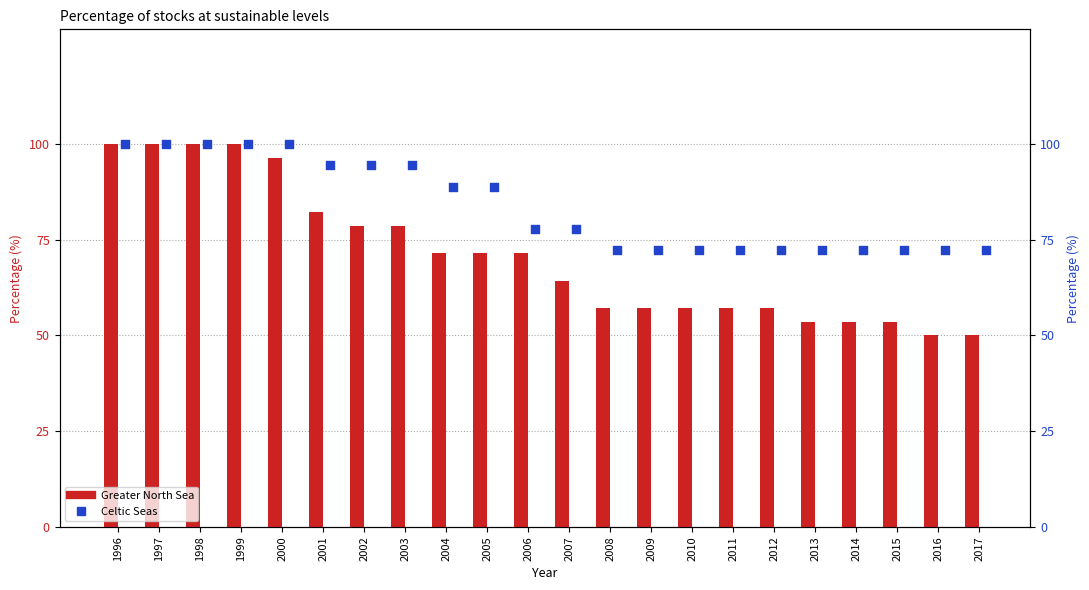

At how many categories does at least one series exceed 92?

8